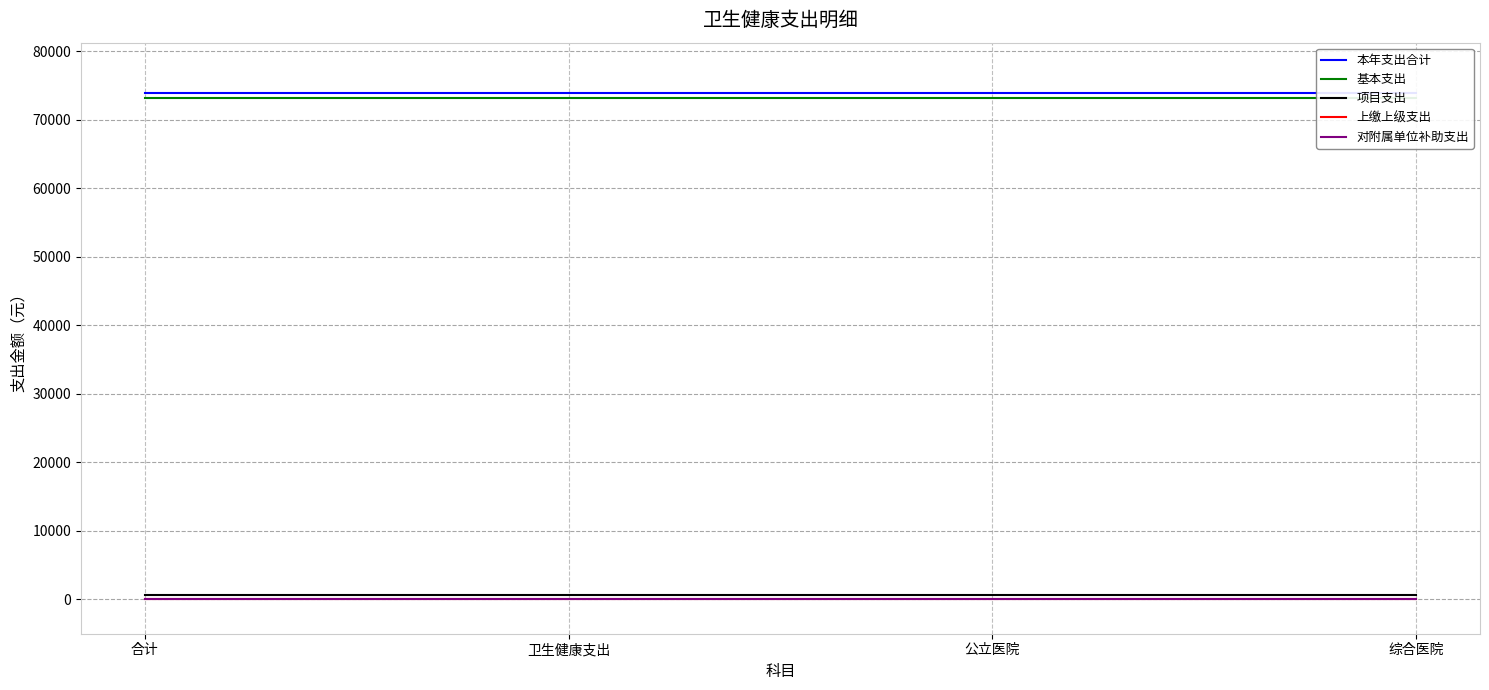

Which series has the largest total across all categories?

本年支出合计